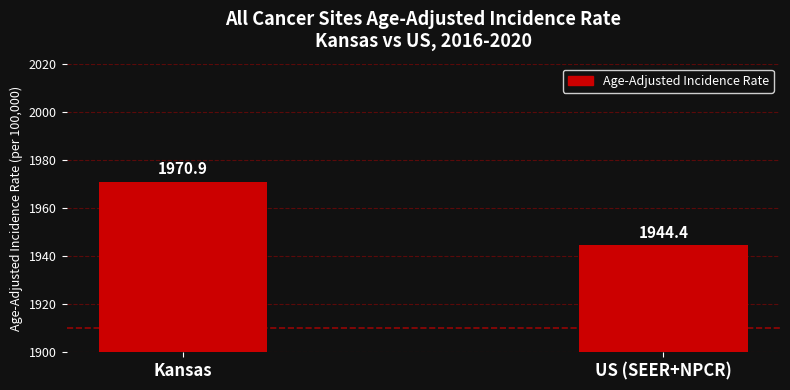

What is the change in value from Kansas to US (SEER+NPCR)?

-26.5